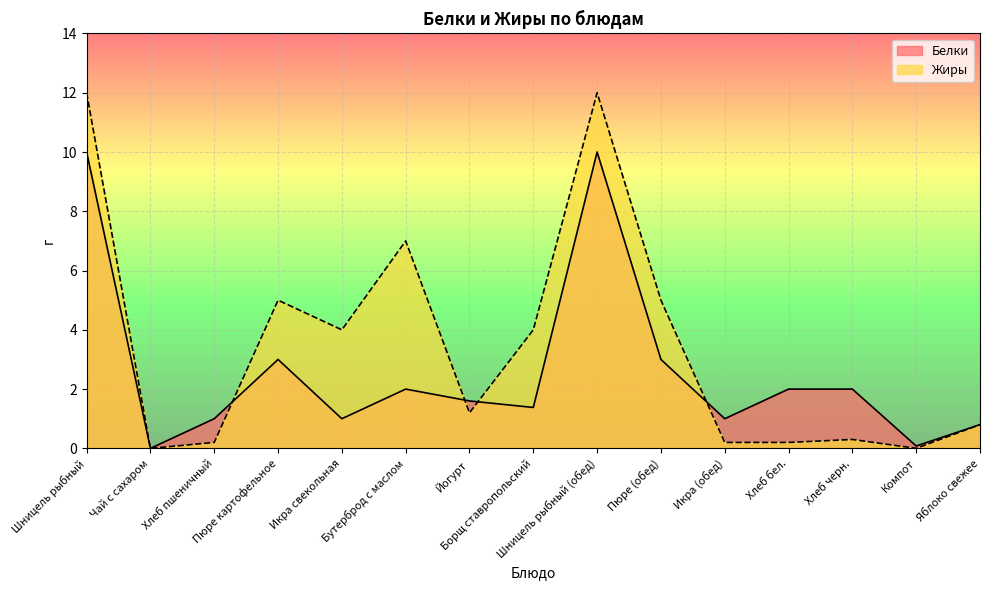

The value of Белки at Пюре картофельное is 4.6. True or false?

False